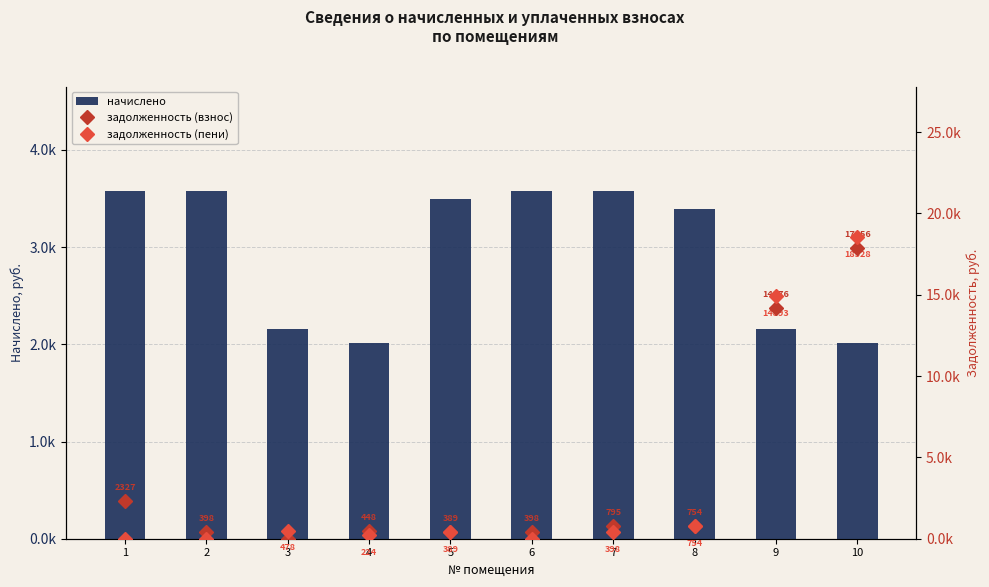

What are all the series names shown in the legend?

начислено, задолженность (взнос), задолженность (пени)